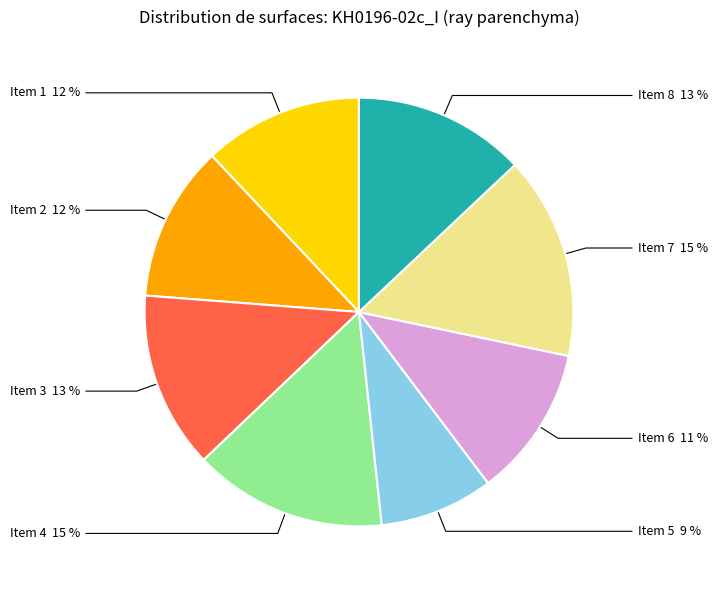

To the nearest percent, what is the difference between the largest and smallest slice percentages?

7%